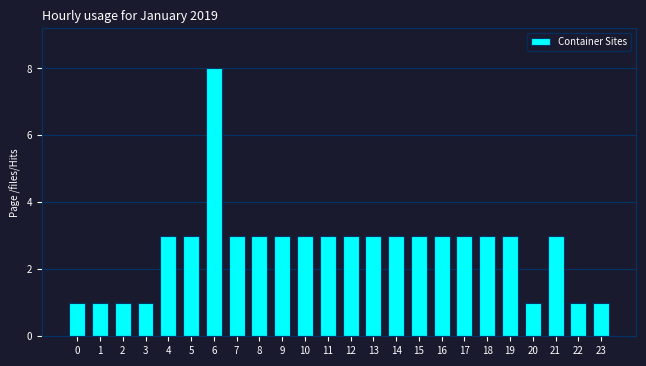

Reading left to right, transcribe all the data shown in this chart.

1	1	1	1	3	3	8	3	3	3	3	3	3	3	3	3	3	3	3	3	1	3	1	1